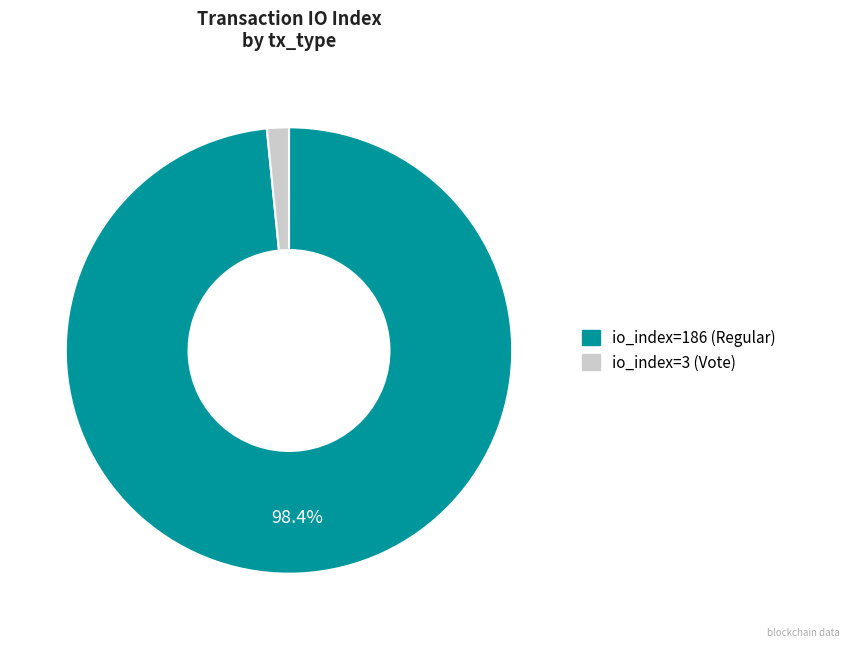

Rank the categories by value from highest to lowest.

io_index=186 (Regular), io_index=3 (Vote)